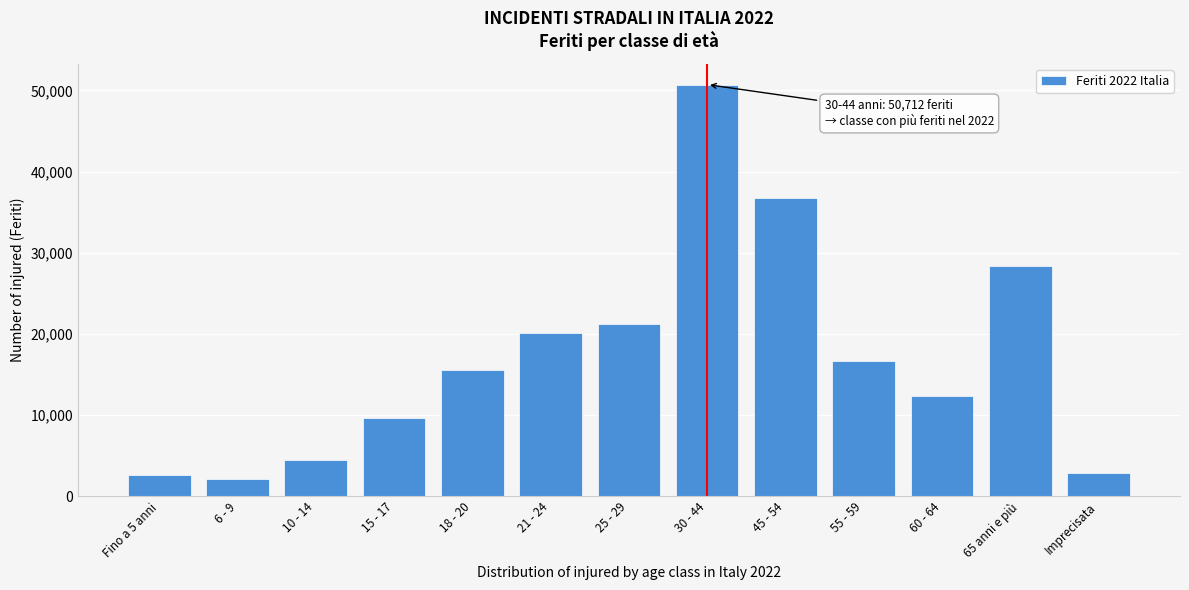

The value at 65 anni e più is 43339. True or false?

False